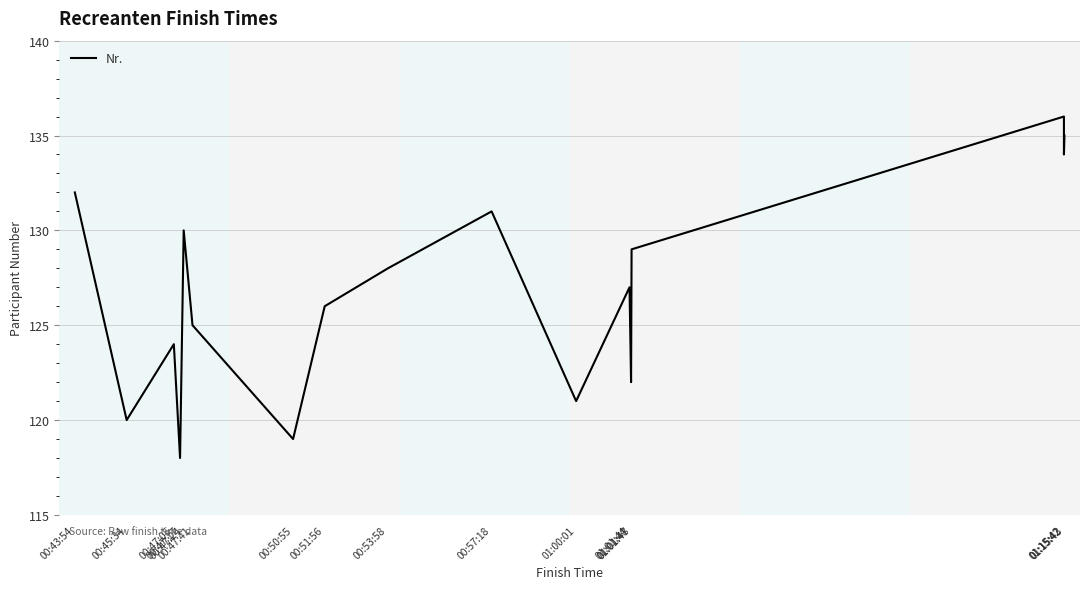

What value does the data have at 00:47:41, to the nearest 10?

120